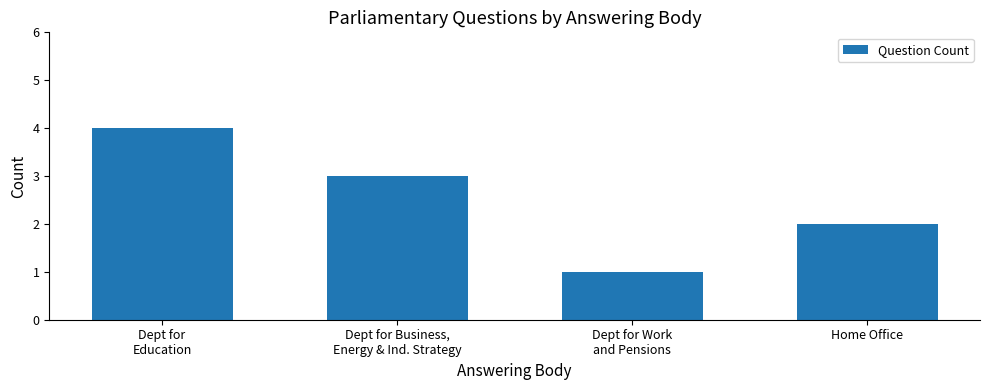

True or false: the data shows 3 at Home Office.

False